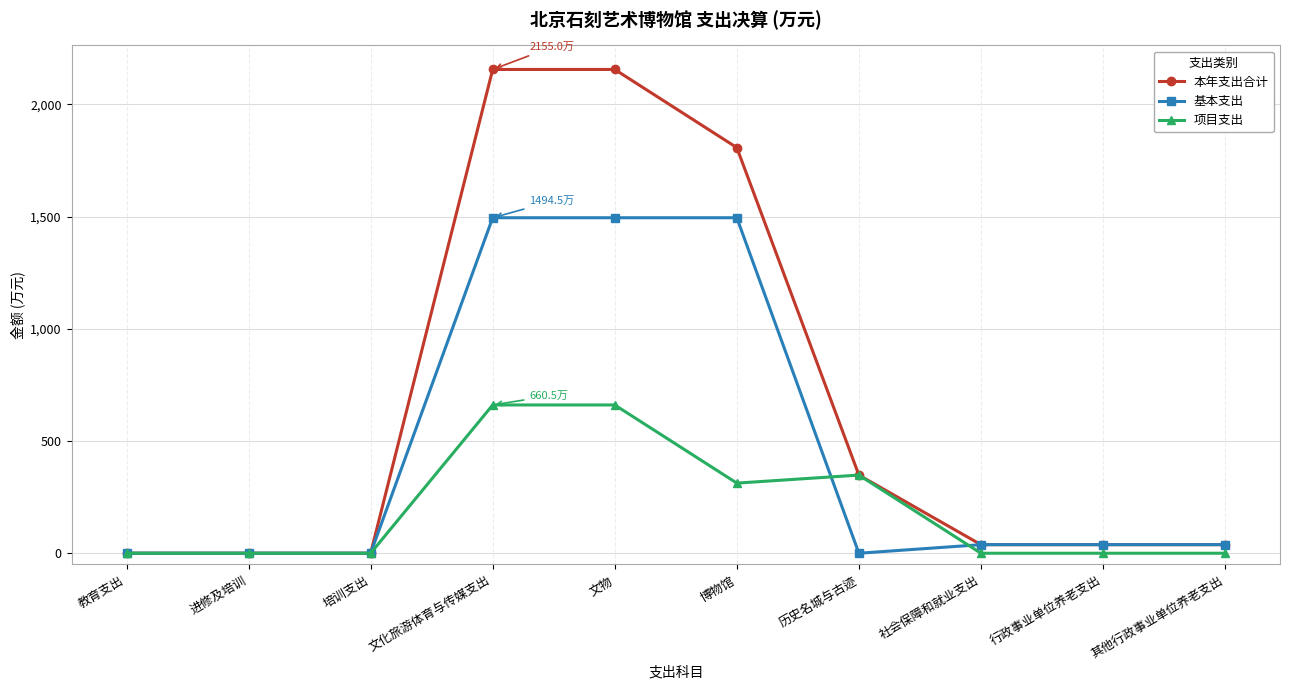

Does the chart have visible grid lines?

Yes